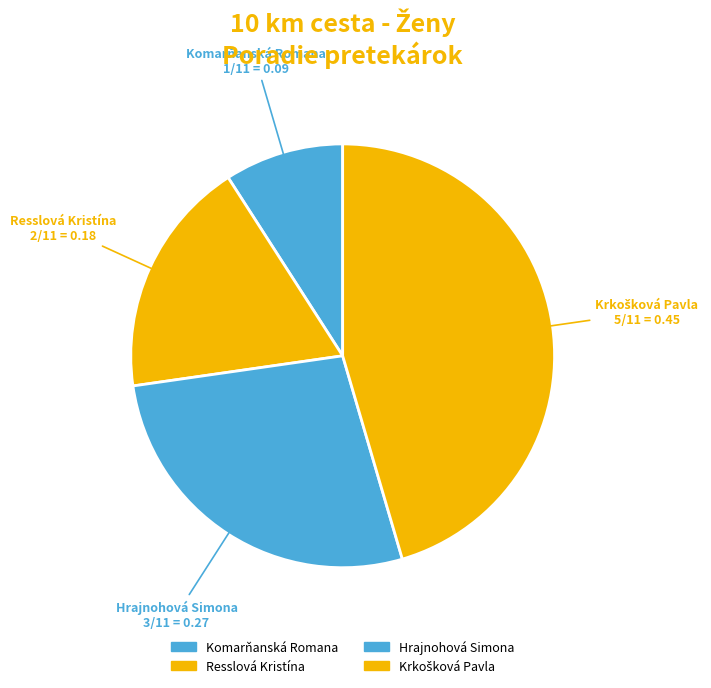

Combined, do Hrajnohová Simona and Komarňanská Romana account for over 50%?

No